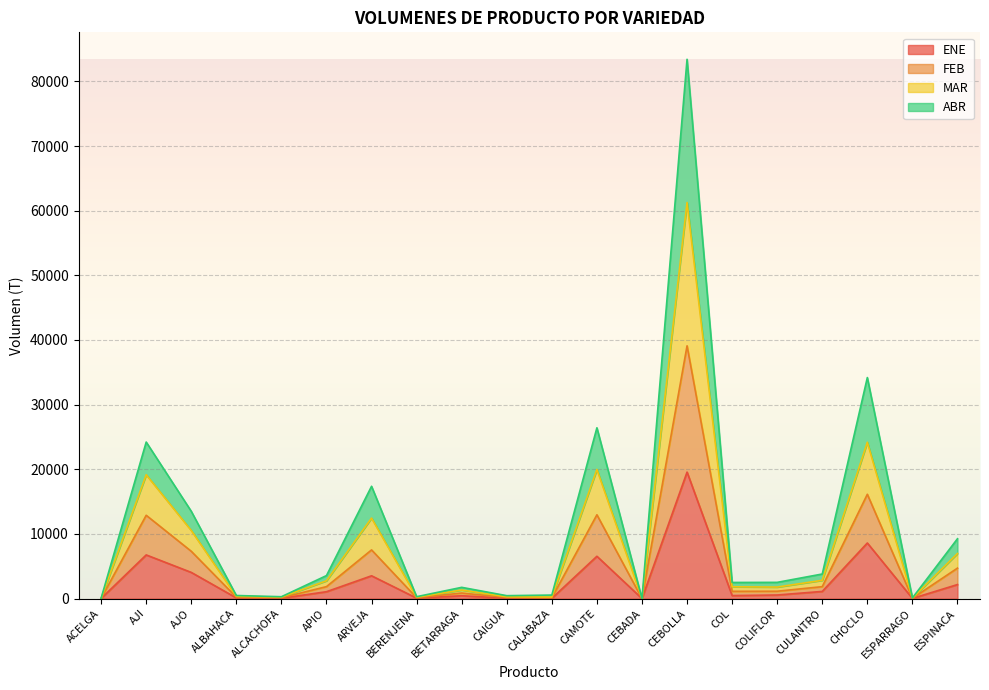

What is the smallest value displayed?

2